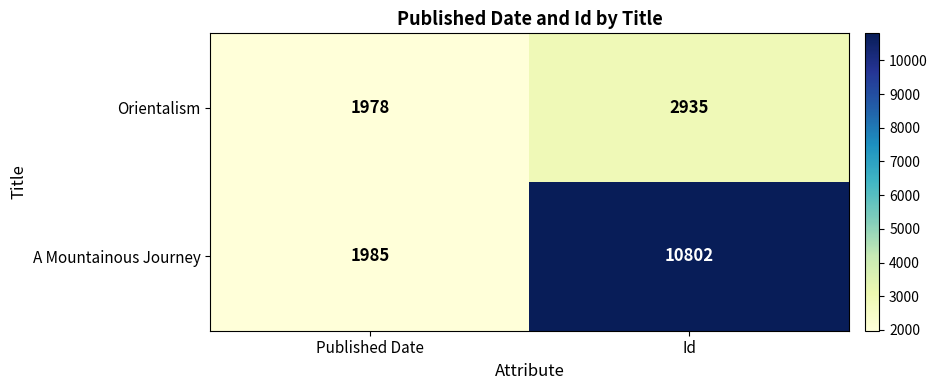

The value of Orientalism at Id is 2935. True or false?

True